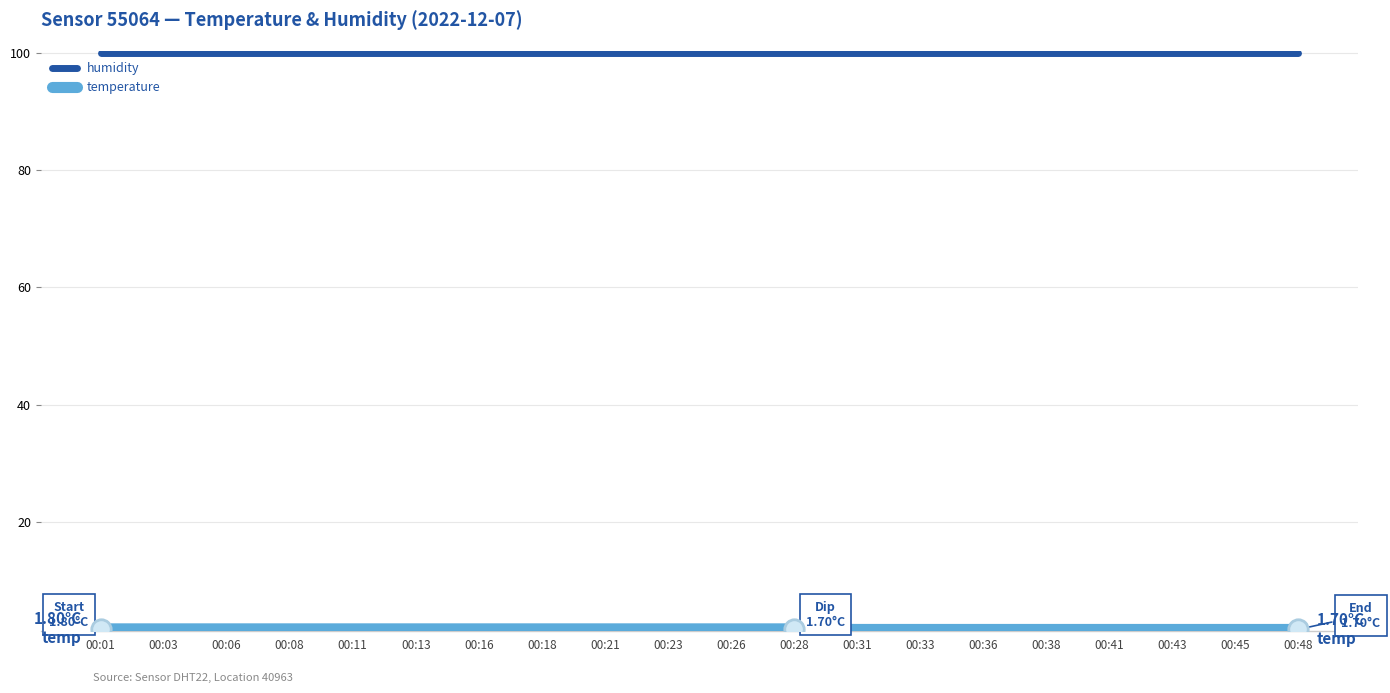

Which series has the largest total across all categories?

humidity